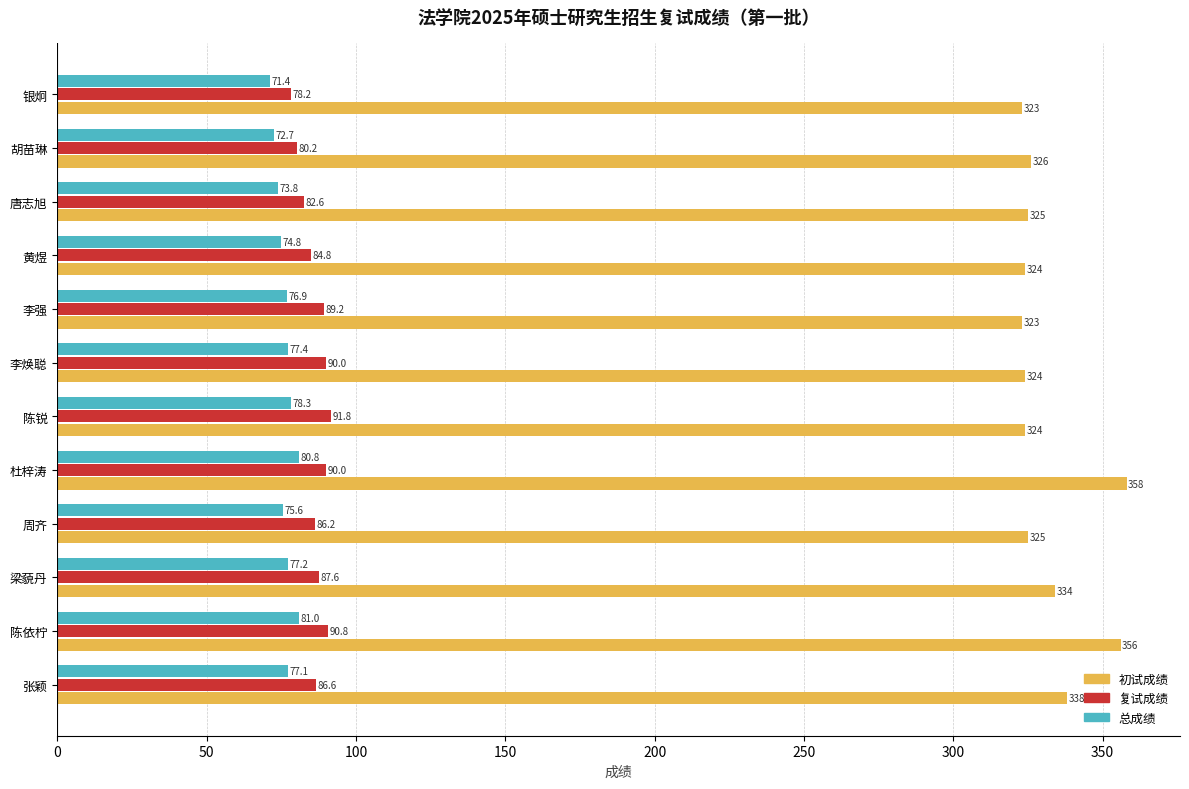

Rank the categories by 总成绩 value from highest to lowest.

陈依柠, 杜梓涛, 陈锐, 李焕聪, 梁藐丹, 张颖, 李强, 周齐, 黄煜, 唐志旭, 胡苗琳, 银炯